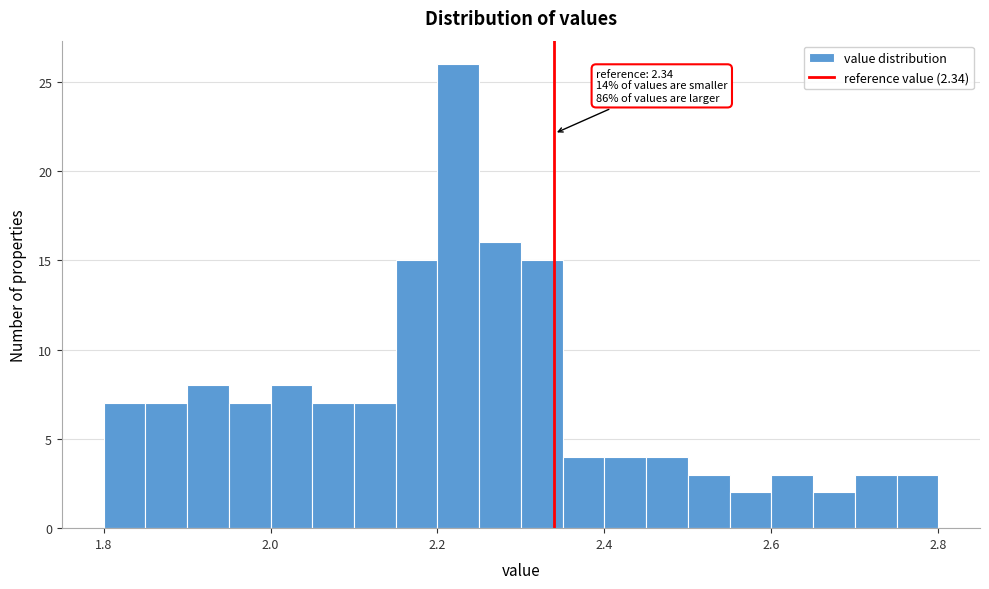

Read against the x-axis, roughly where is the centre of the tallest bar?

2.22